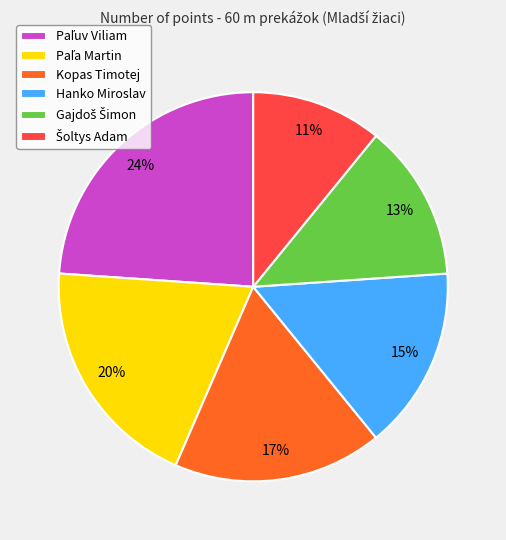

To the nearest percent, what is the average slice percentage?

17%